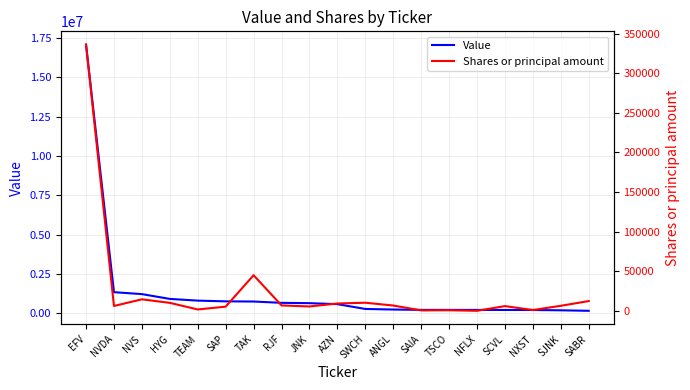

What is the value of the Shares or principal amount point at the 18th from the left?

6651